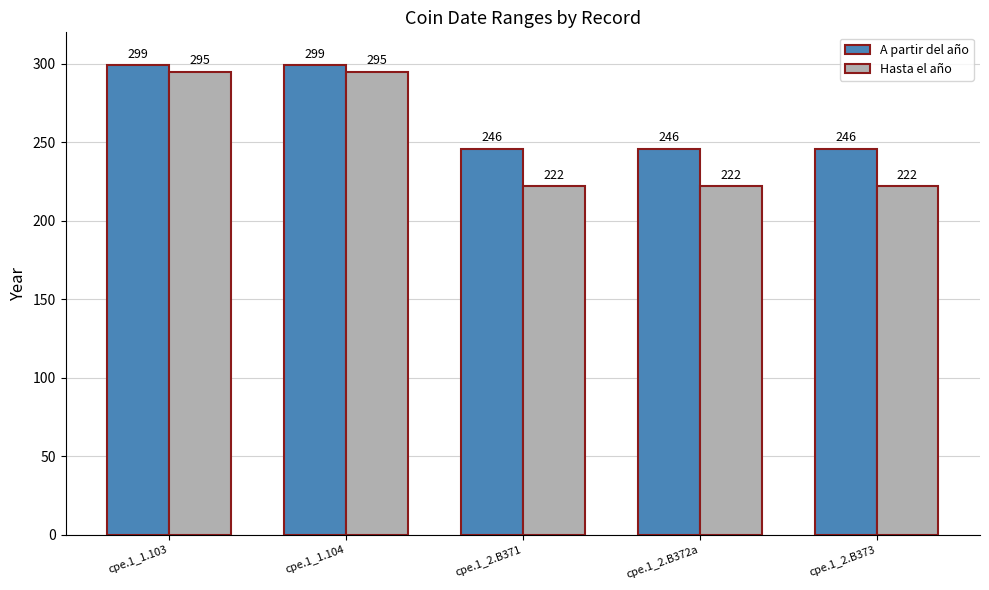

What is the maximum value shown in the chart?

299